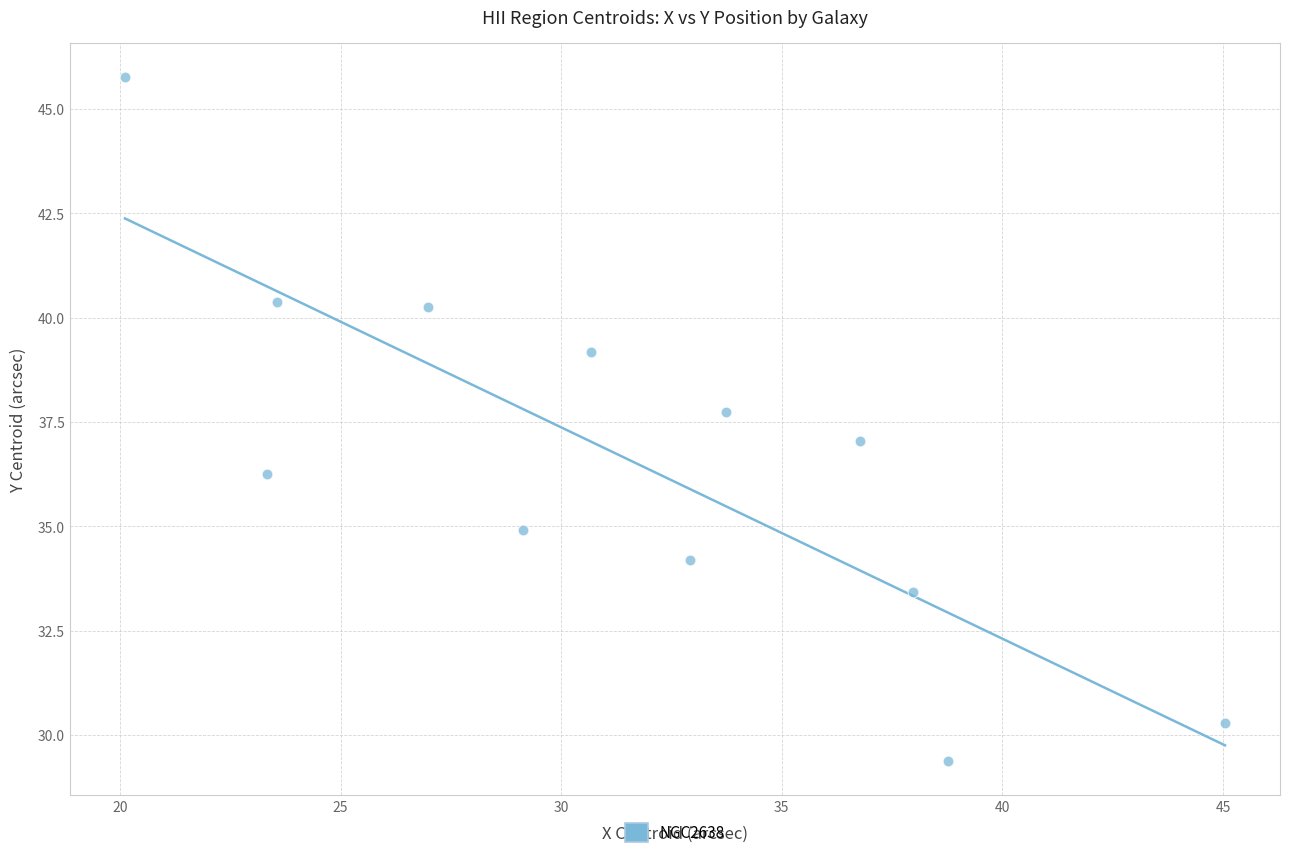

What is the range of X values (max minus min)?

24.9